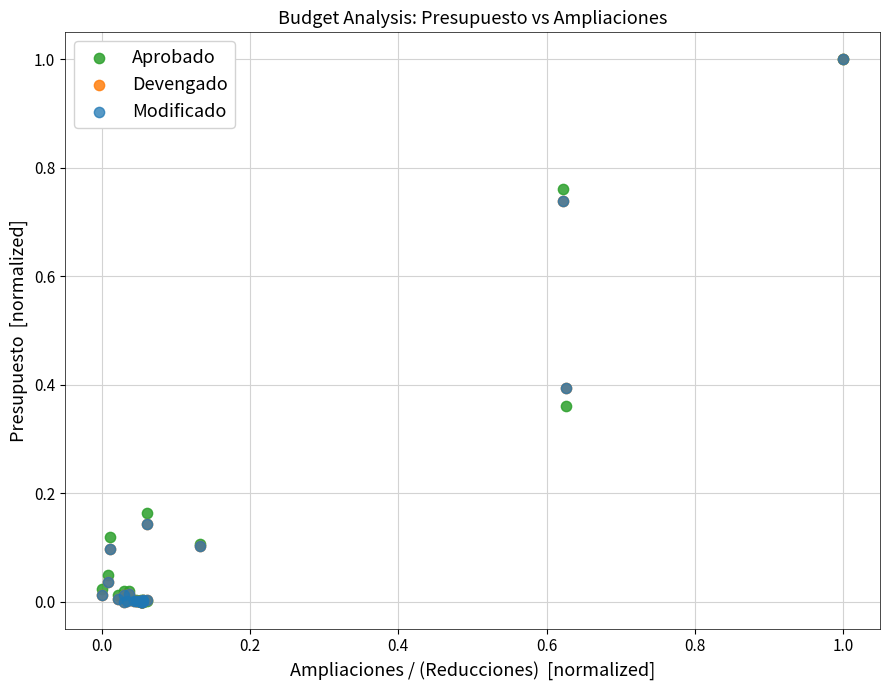

What are all the series names shown in the legend?

Aprobado, Devengado, Modificado